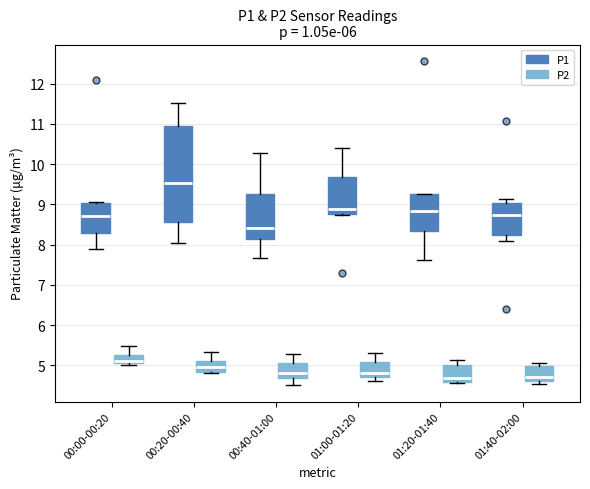

Where does the median line of the box for 00:40-01:00 (P2) sit on the y-axis? The values are not printed on the chart, so give them approximately, as read against the axis.

4.8